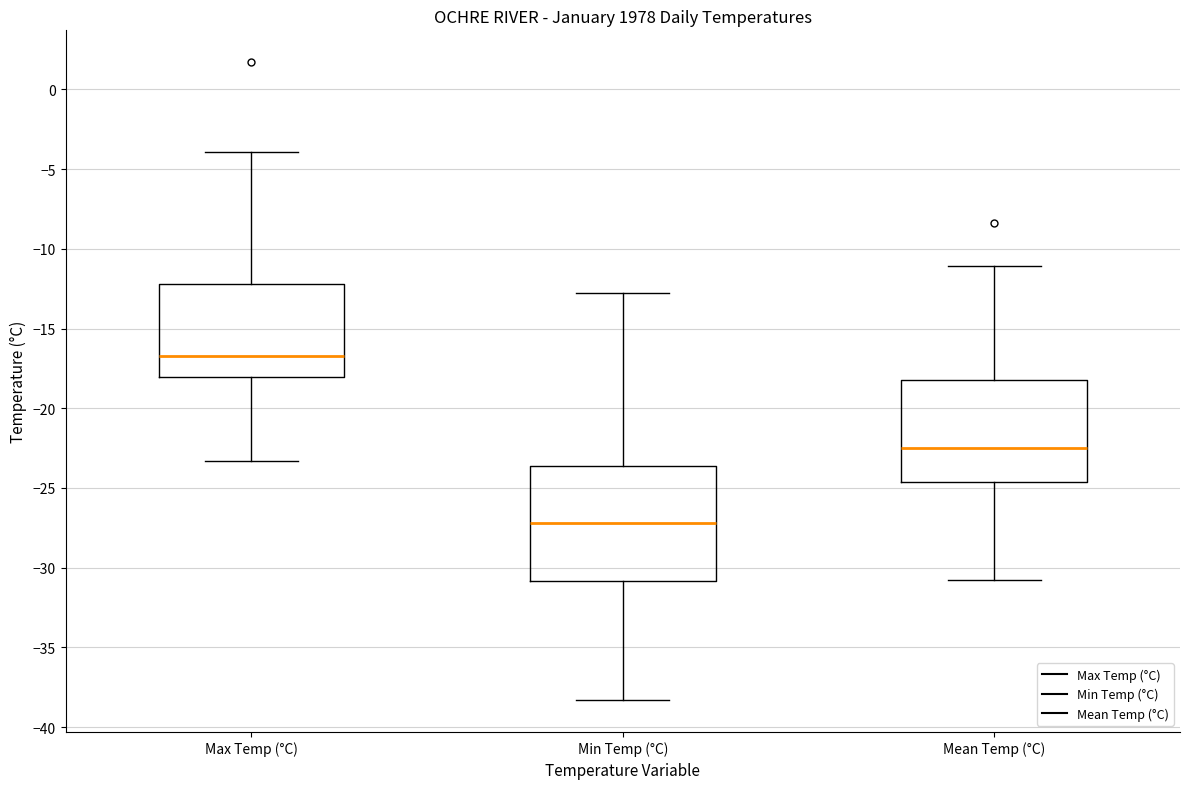

Which box has the highest median line?

Max Temp (°C)